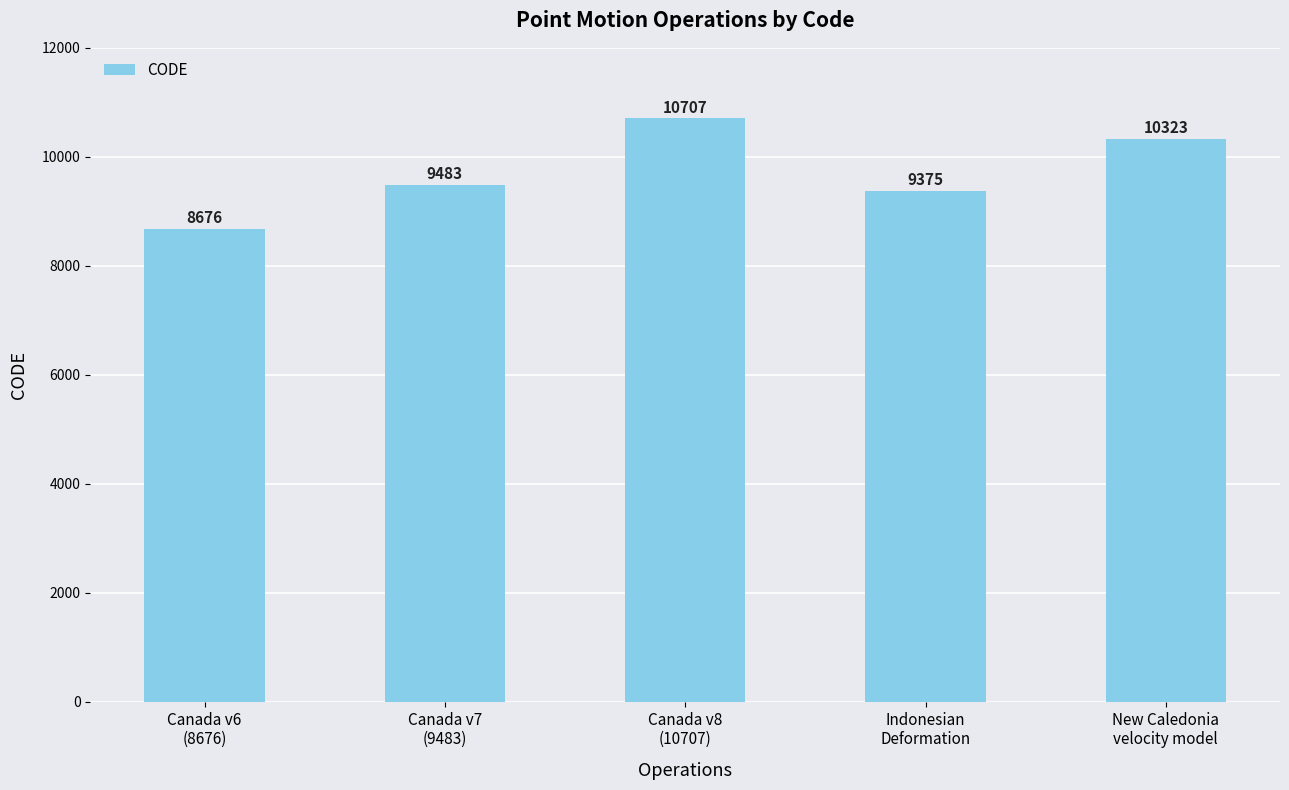

What is the difference between the second highest and minimum values?

1647